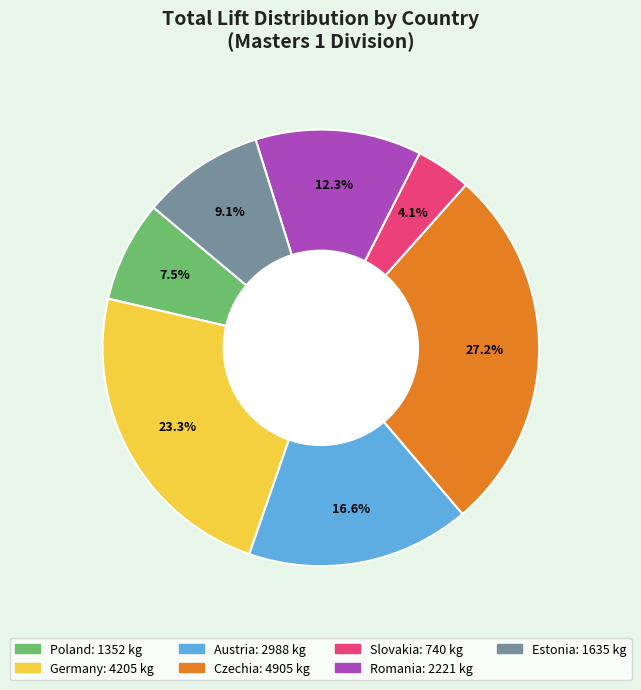

How many segments does this pie chart have?

7